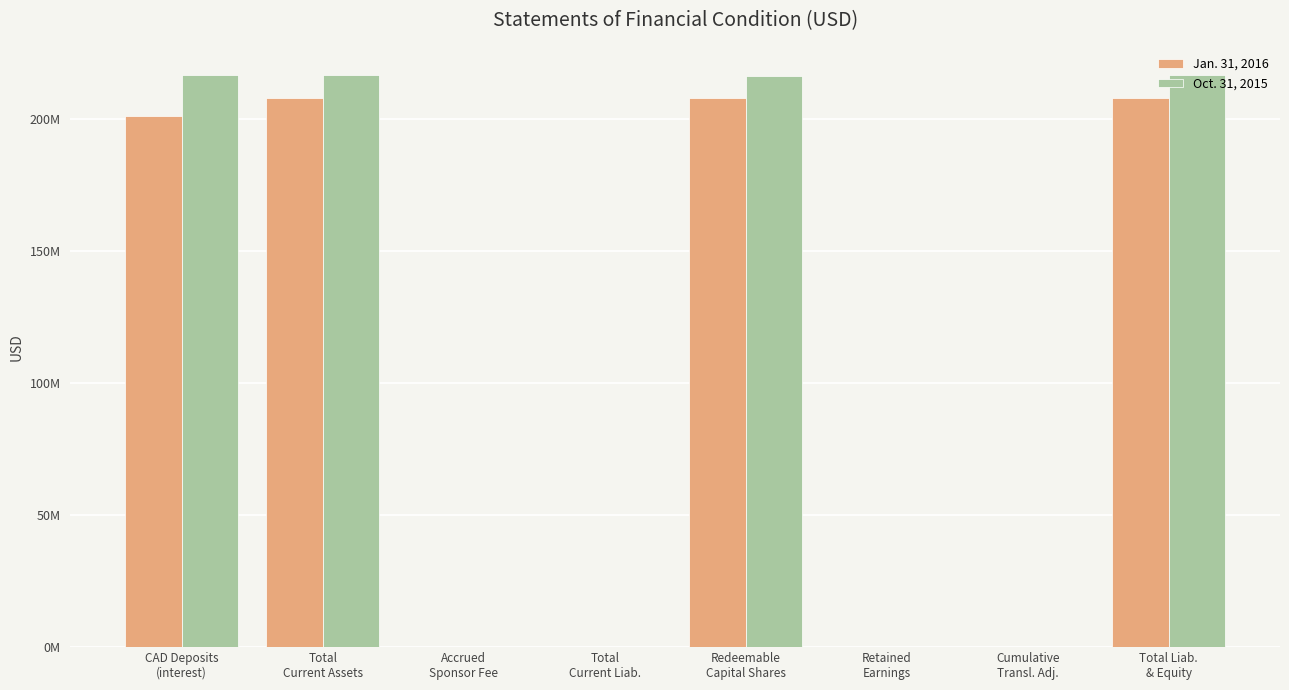

Read the Jan. 31, 2016 value at Total
Current Assets.

207985472